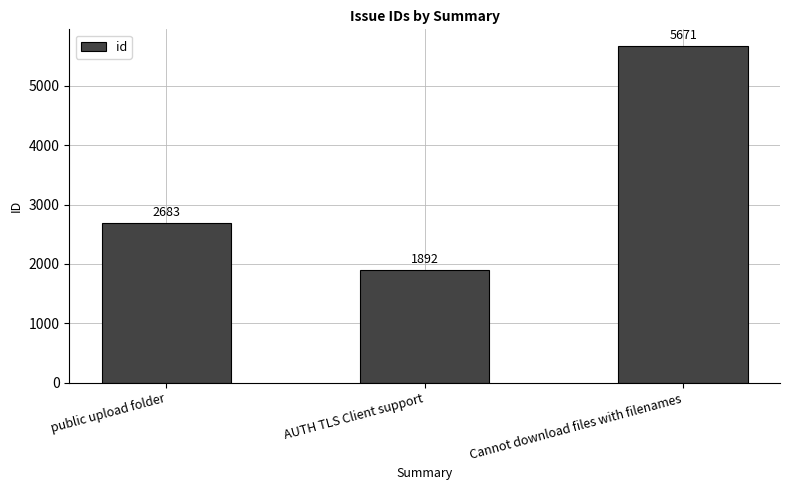

Does the chart contain any negative values?

No